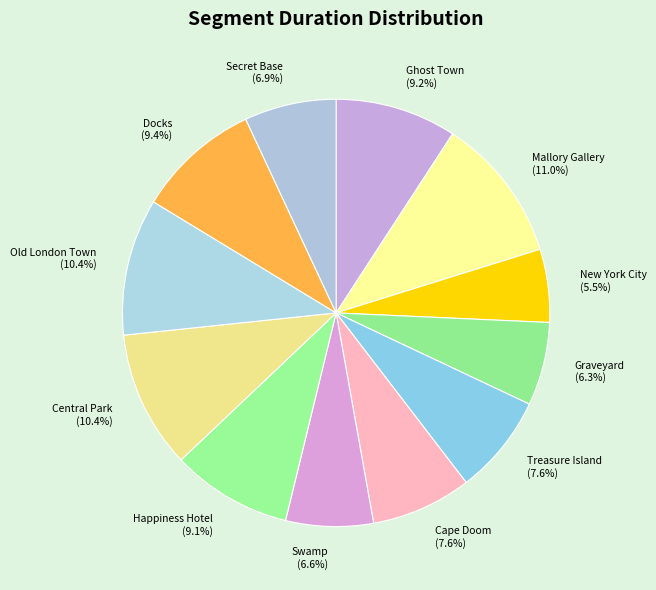

To the nearest percent, what is the difference between the Central Park and Ghost Town slice percentages?

1%